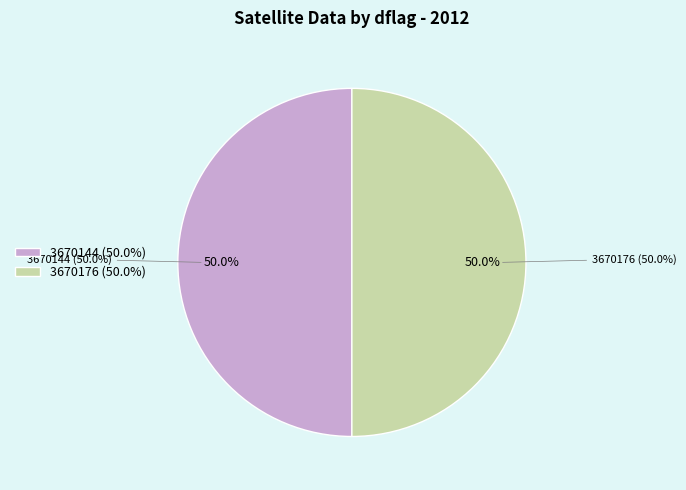

Is there a majority slice in this chart?

No